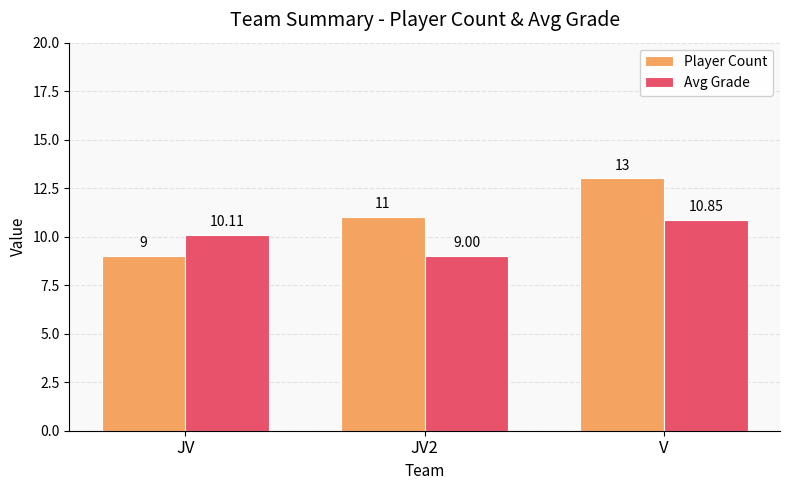

List the series in order of their overall mean, lowest first.

Avg Grade, Player Count